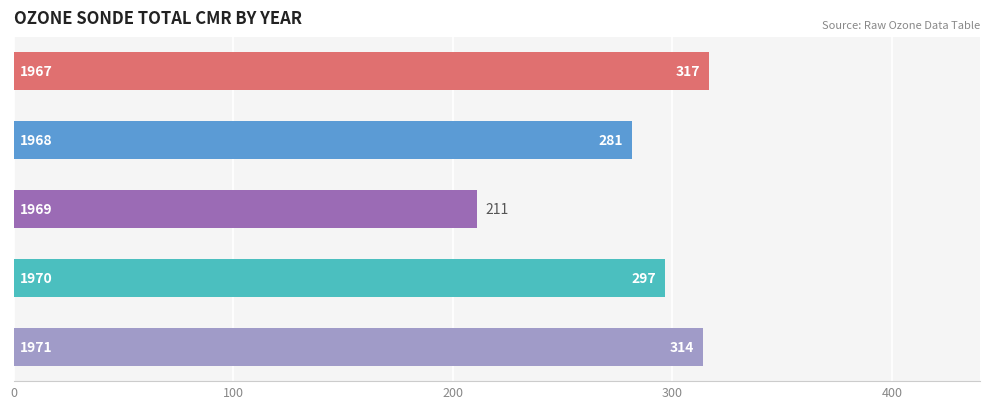

What is the smallest value displayed?

210.8